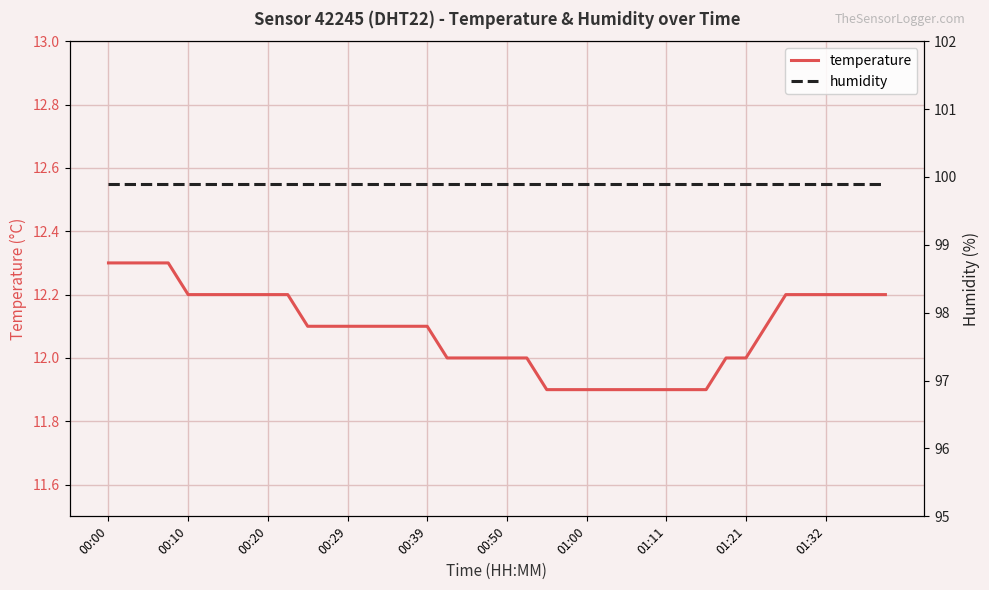

The value of temperature at 11 is 17.6. True or false?

False